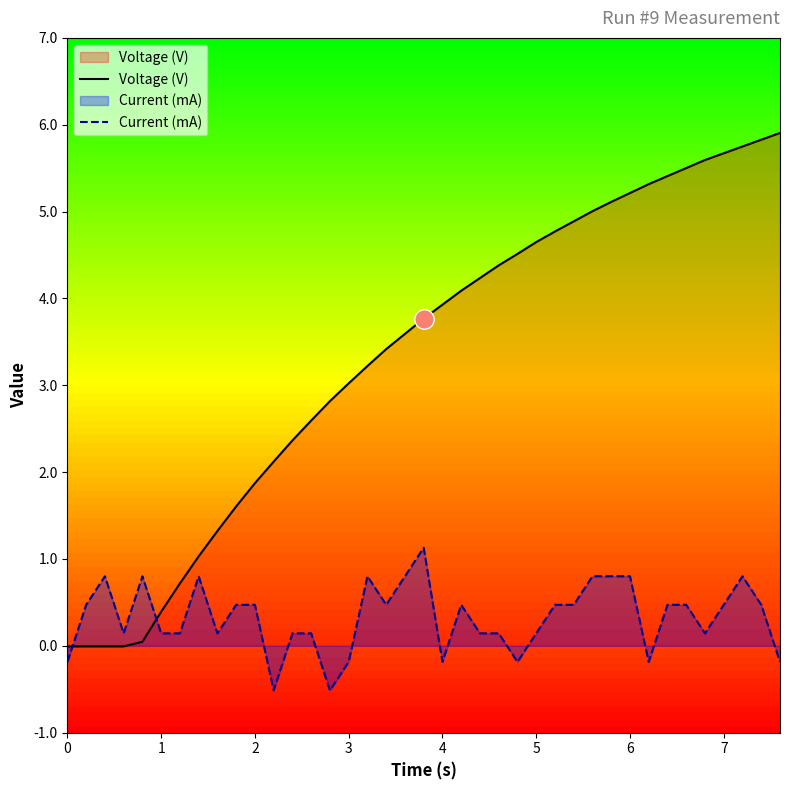

How many values in the Current (mA) series are below 0?

8